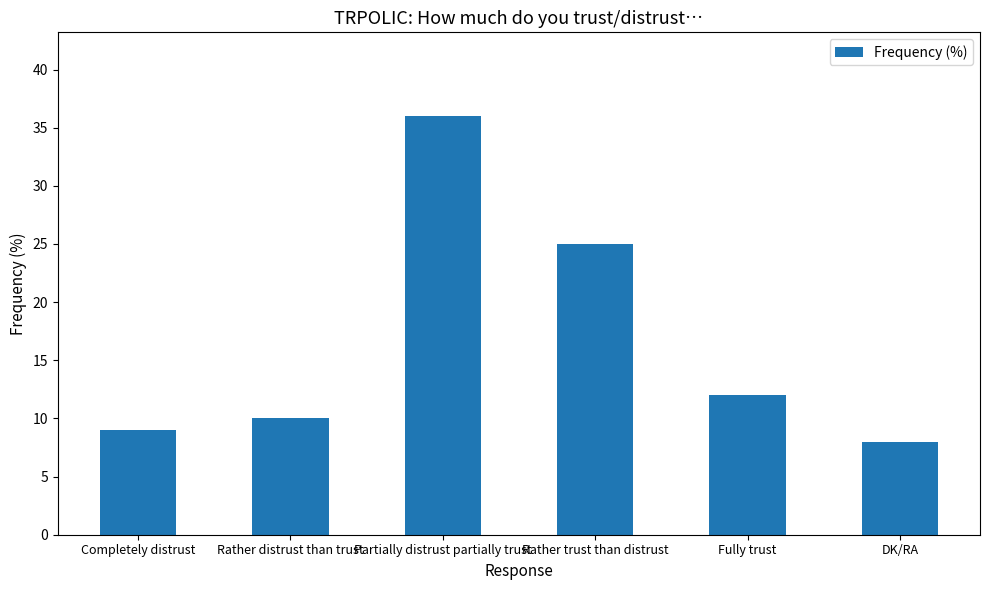

What is the value of the 5th bar from the left?

12